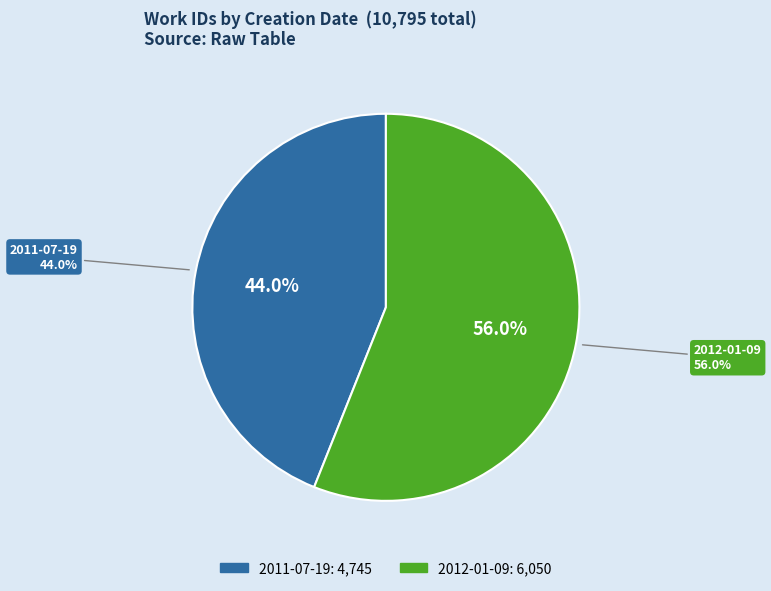

Approximately how many times larger is the value at 2012-01-09 compared to 2011-07-19?

1.3